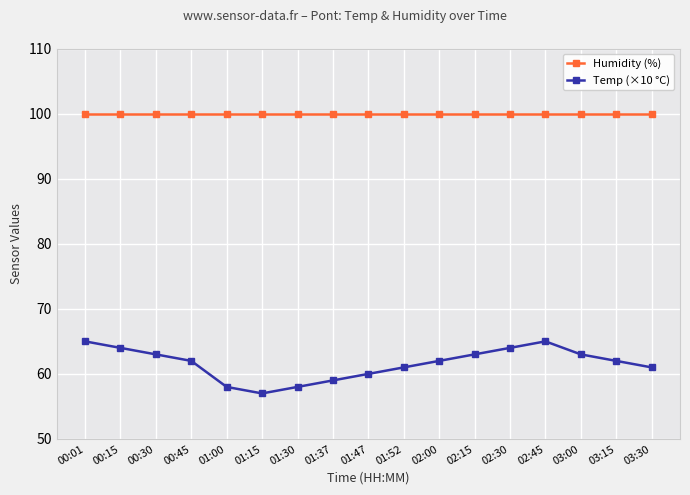

What is the maximum value shown in the chart?

99.9